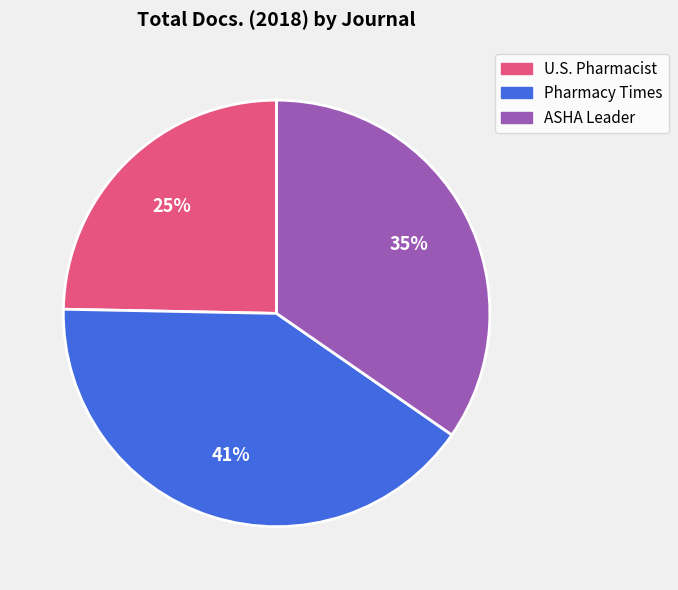

What percentage is the U.S. Pharmacist slice, to the nearest percent?

25%